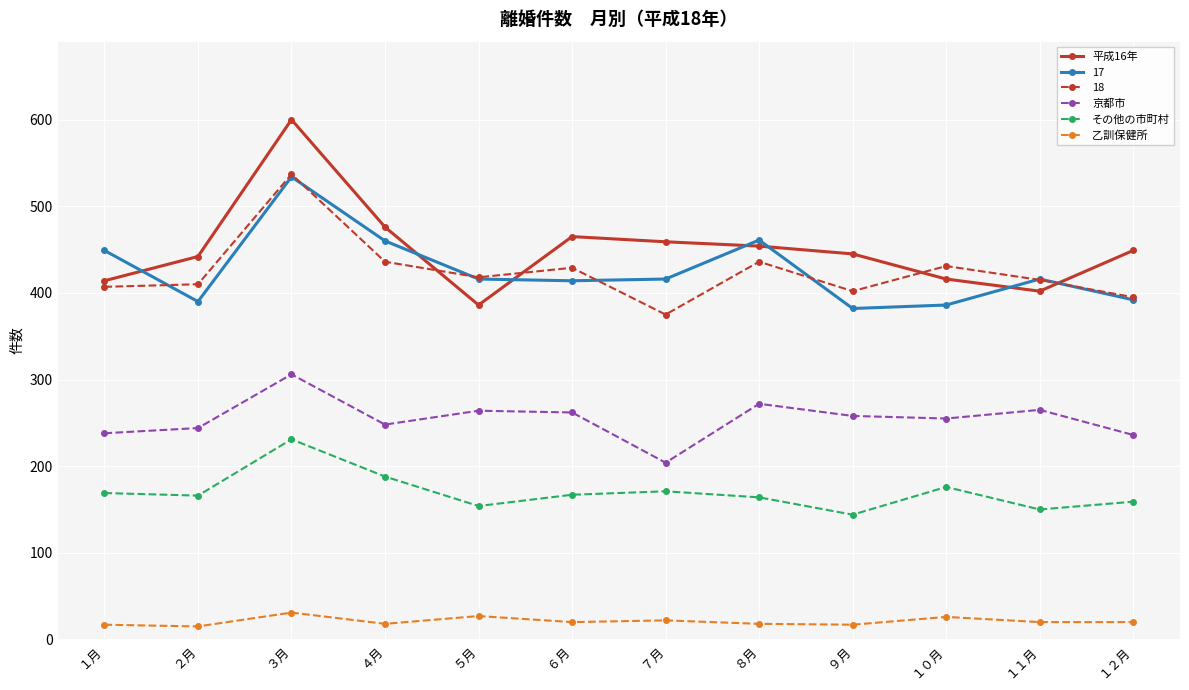

True or false: 京都市 has more than 0 interior local peaks.

True